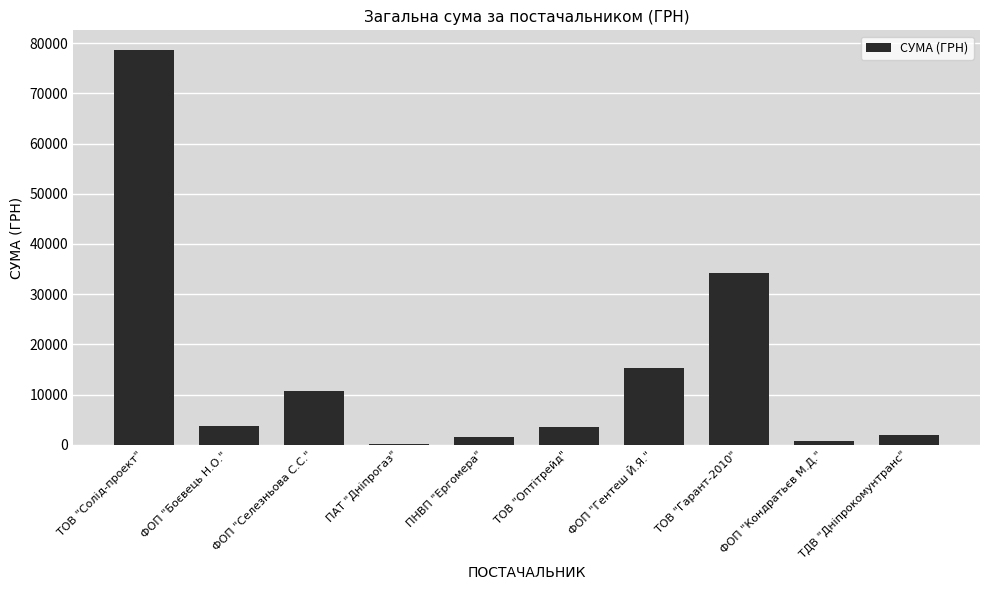

At which label is the value closest to 39342?

ТОВ "Гарант-2010"